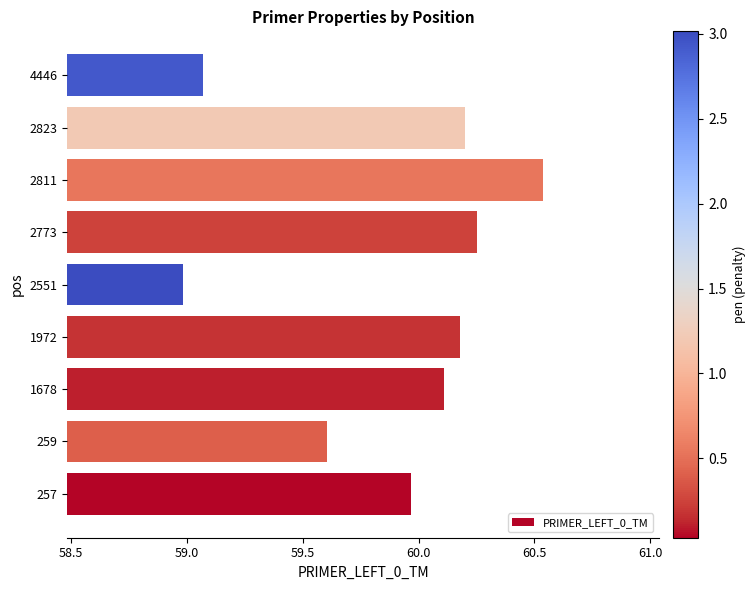

Approximately how many times larger is the value at 2773 compared to 4446?

1.0